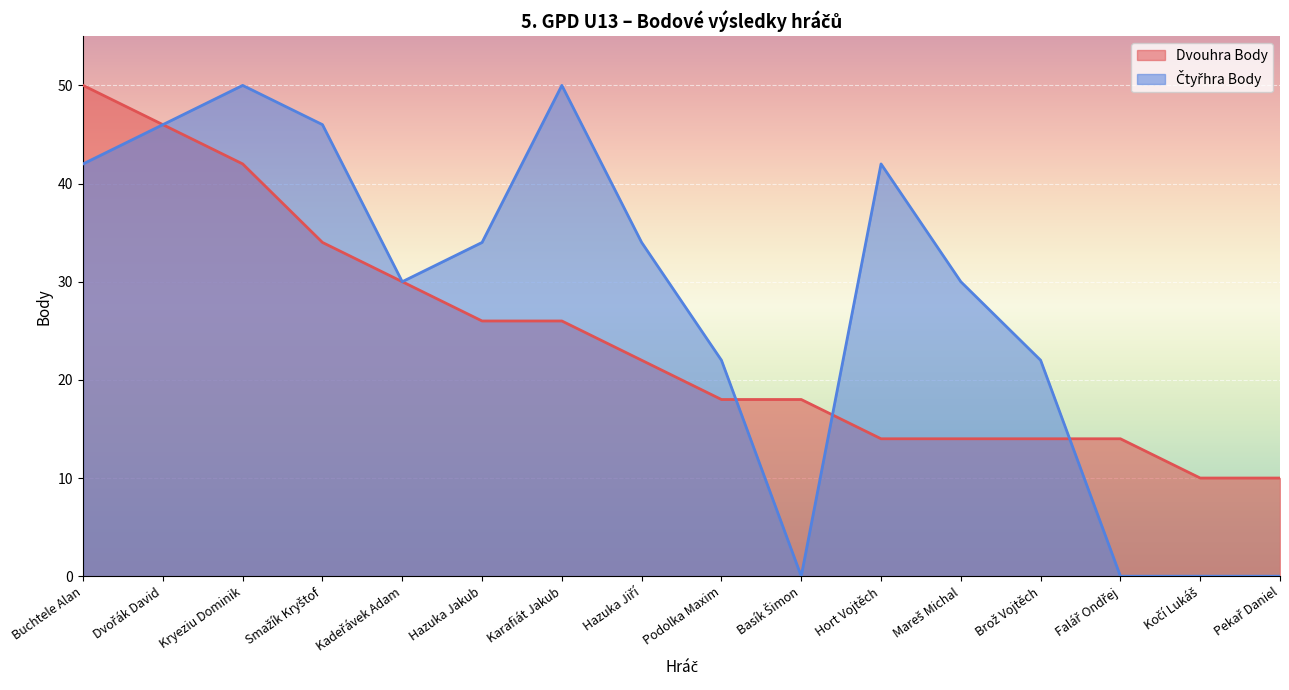

Where does the Dvouhra Body series first go above 22?

Buchtele Alan